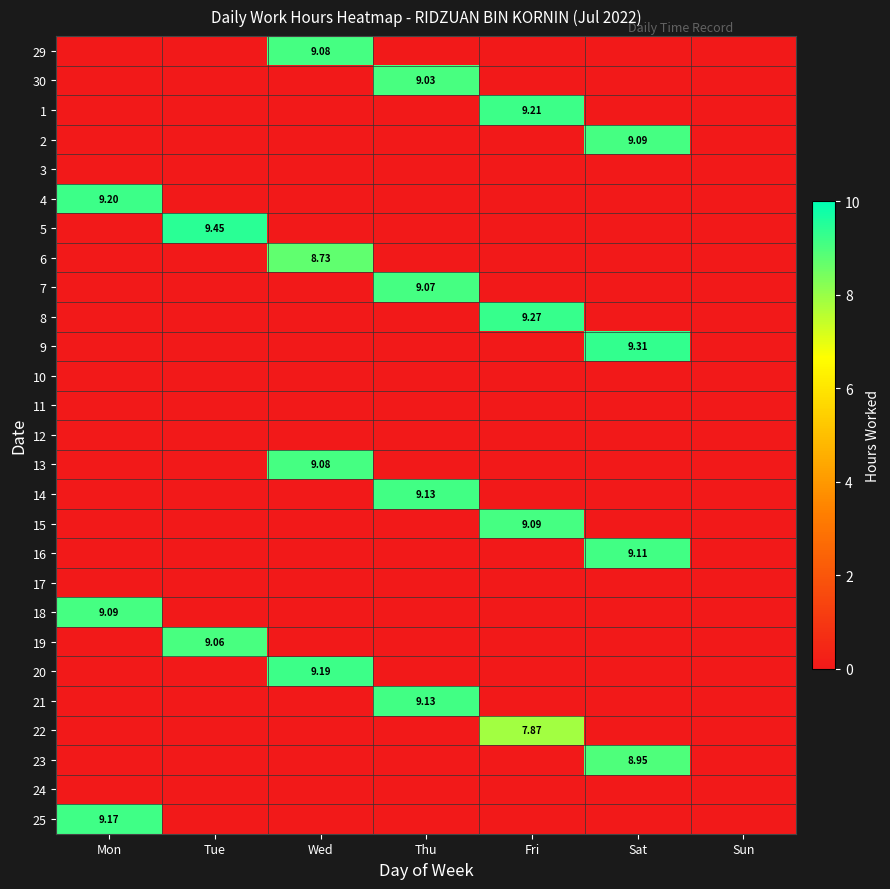

True or false: 8 has a value of 6.4 at Sun.

False